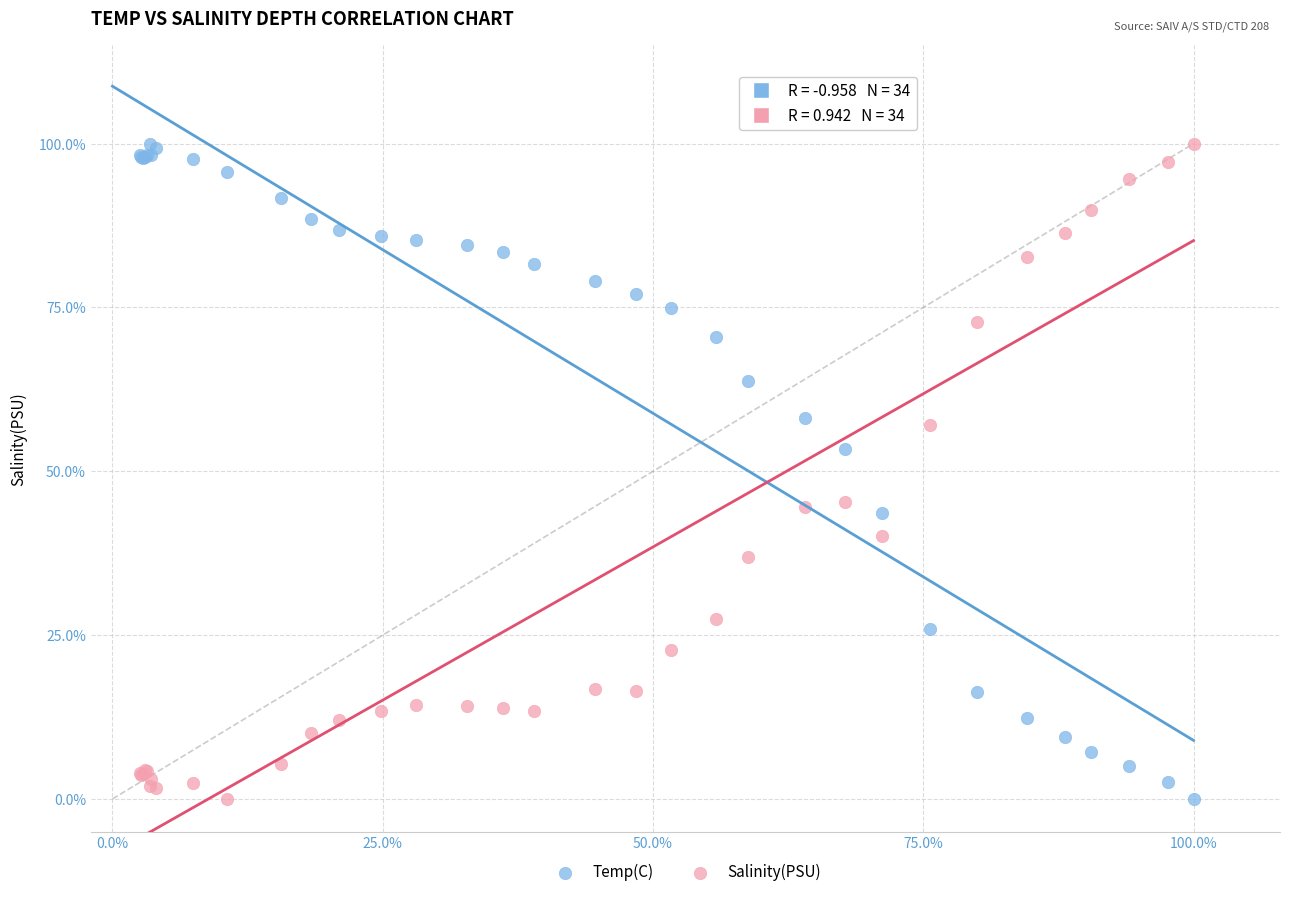

What are all the series names shown in the legend?

Temp(C), Salinity(PSU)